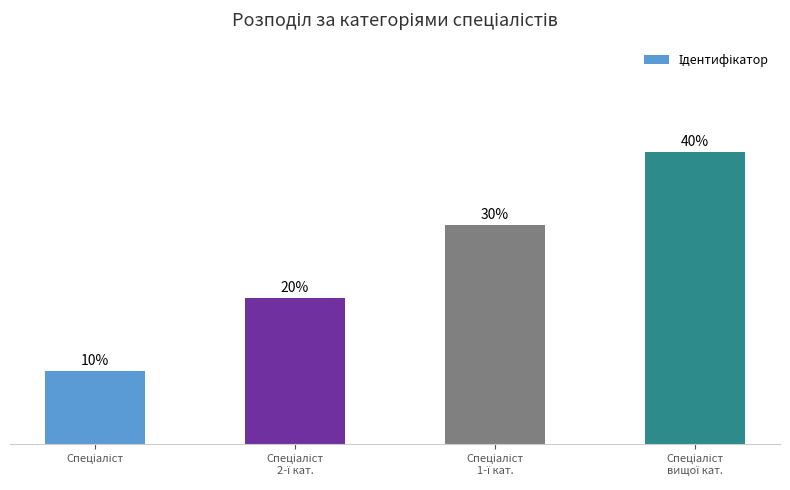

Does the chart contain any negative values?

No